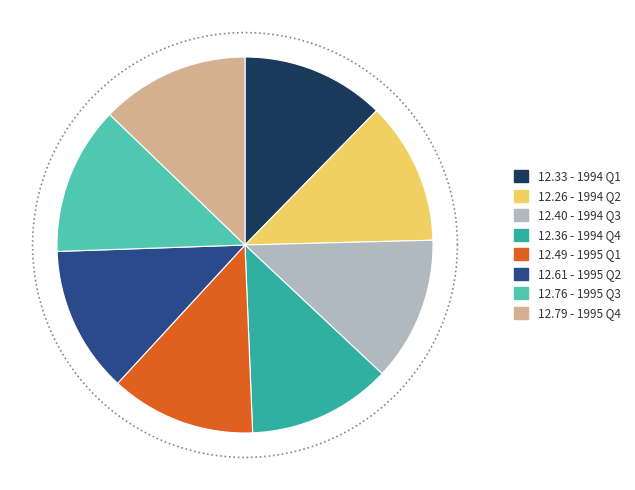

Rank the categories by value from highest to lowest.

1995 Q4, 1995 Q3, 1995 Q2, 1995 Q1, 1994 Q3, 1994 Q4, 1994 Q1, 1994 Q2